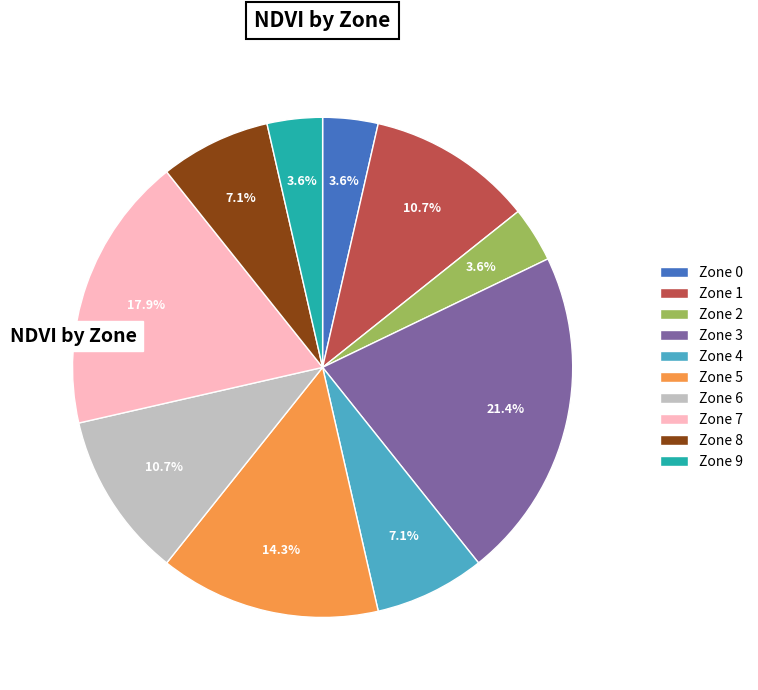

To the nearest percent, what percentage of the pie is Zone 8?

7%